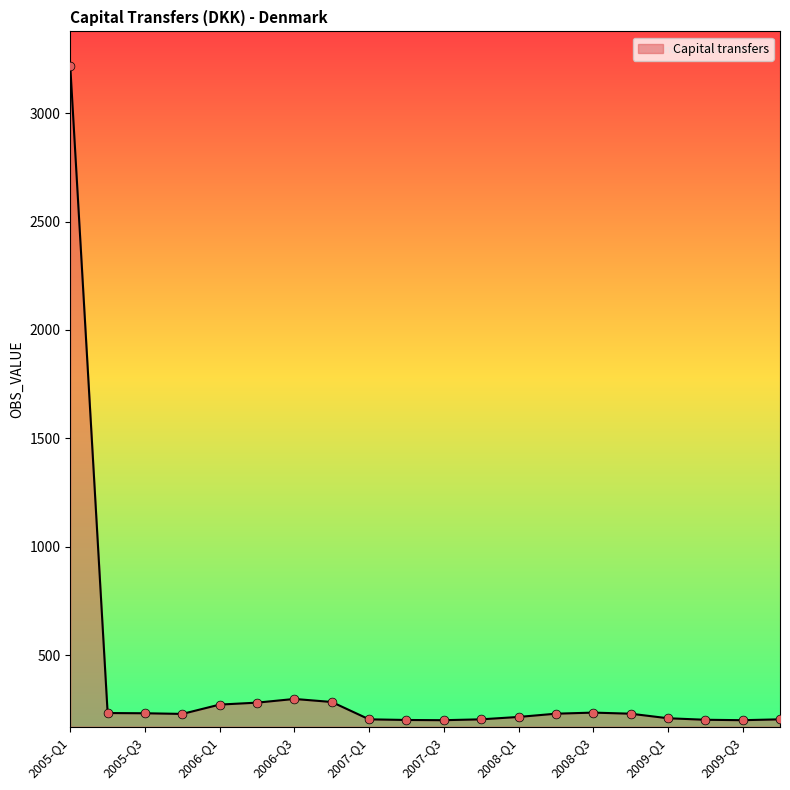

What is the difference between the maximum and minimum values?

3016